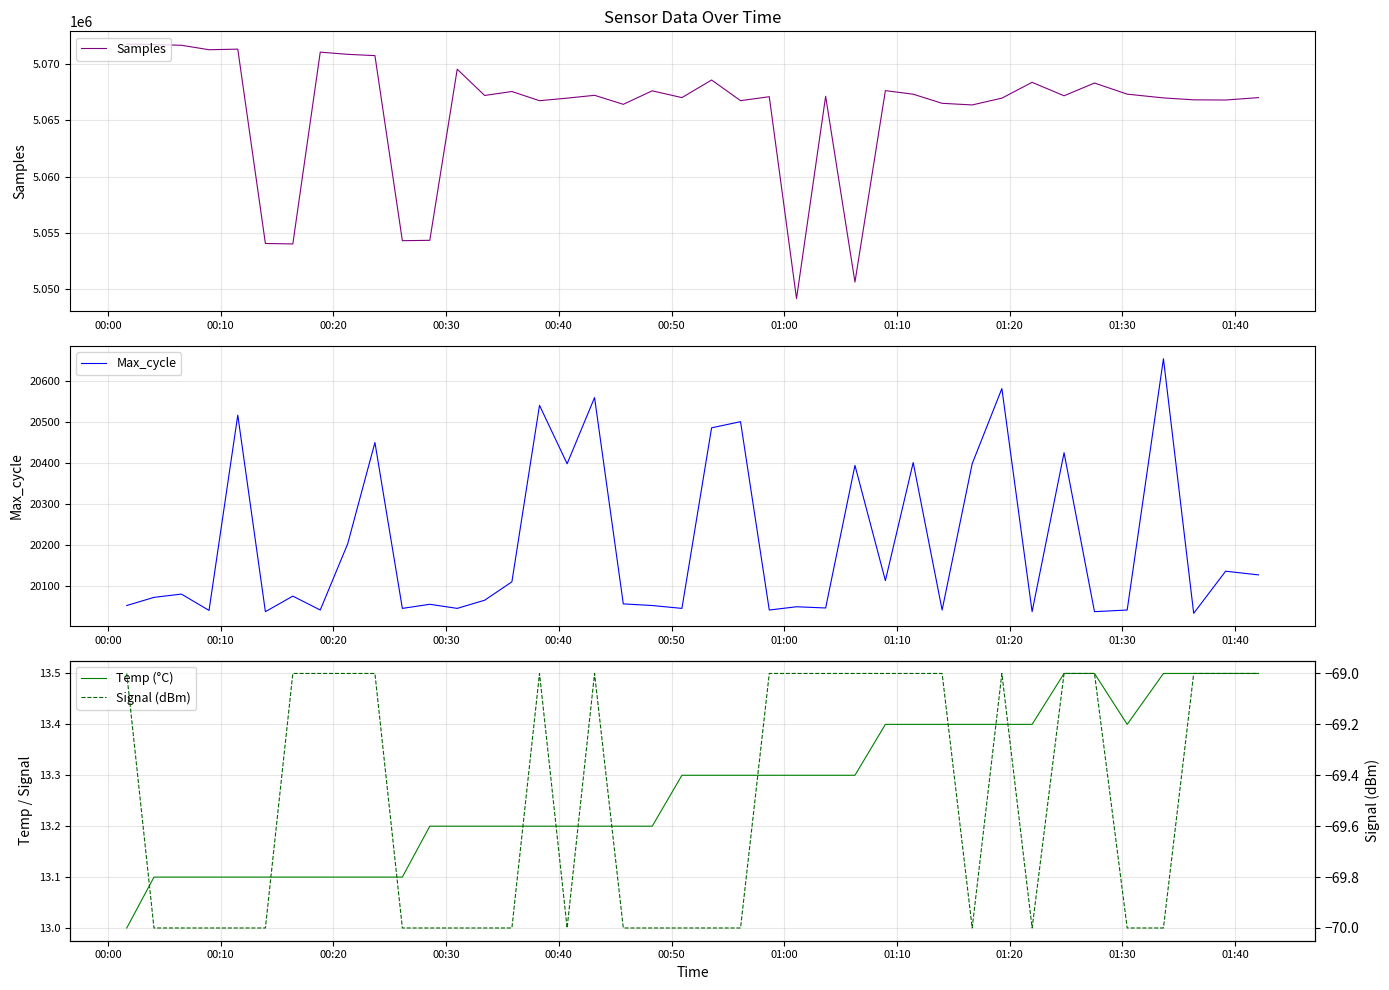

What is the highest value of the Samples series?

5071814